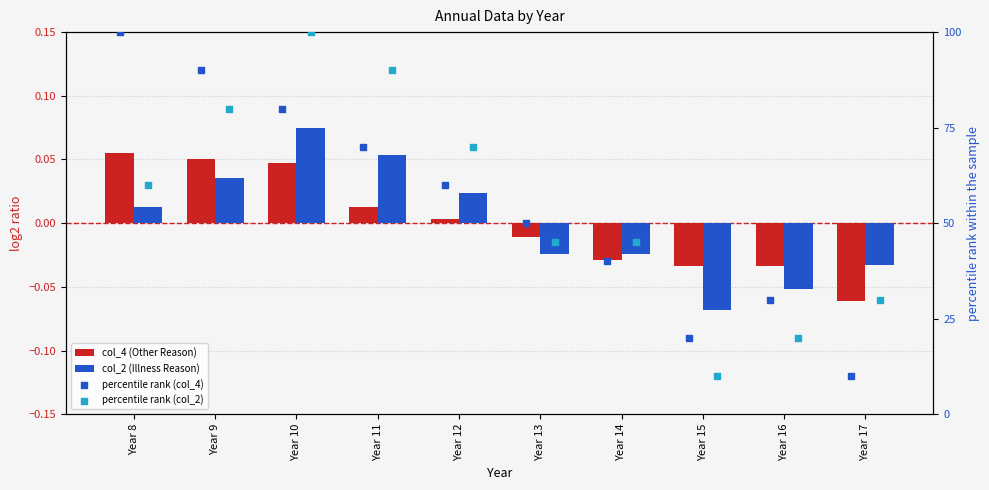

What are all the series names shown in the legend?

col_4 (Other Reason), col_2 (Illness Reason), percentile rank (col_4), percentile rank (col_2)